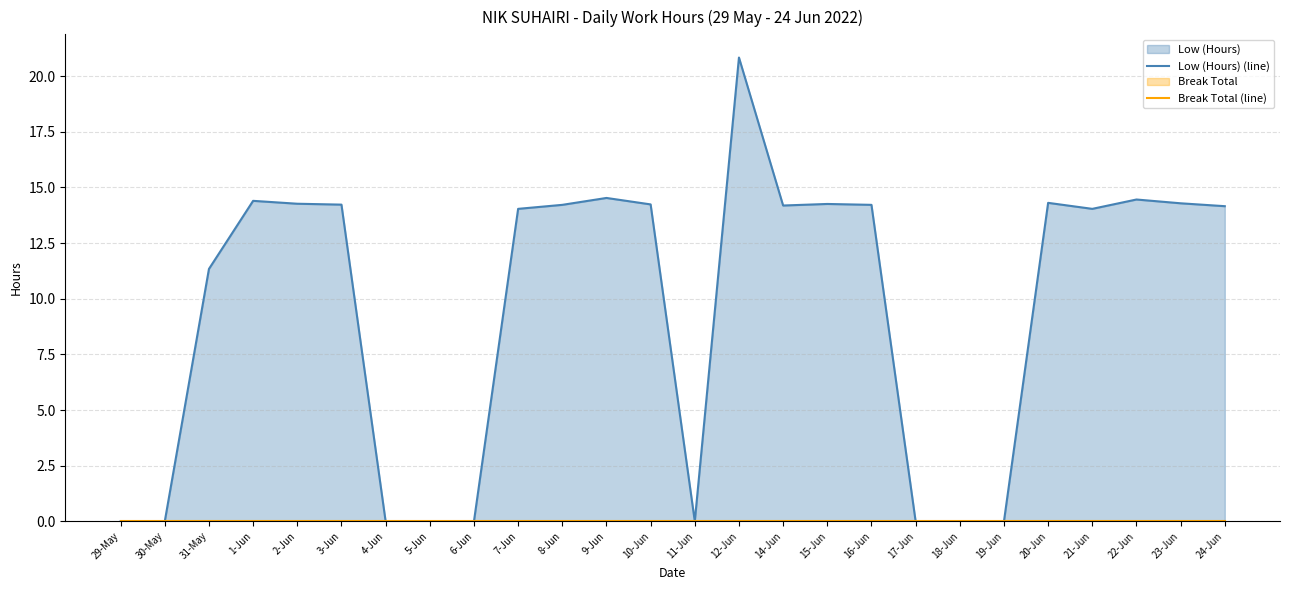

True or false: Break Total (line) has a value of 0.0 at 1-Jun.

True